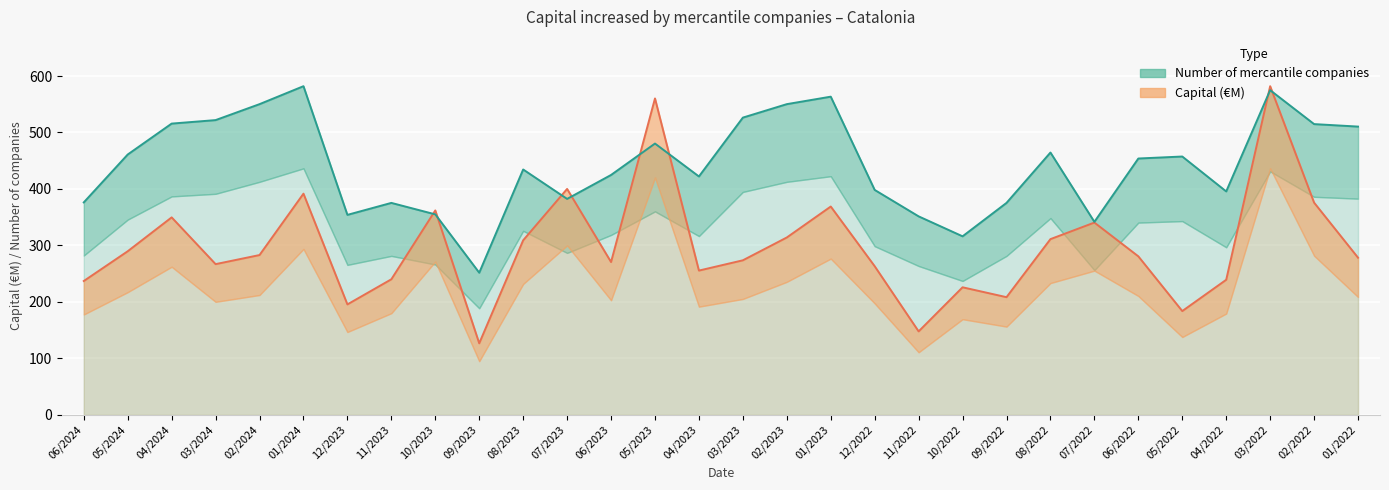

What is the sum of the Capital (€M) values at 10/2023 and 06/2024?

599.0